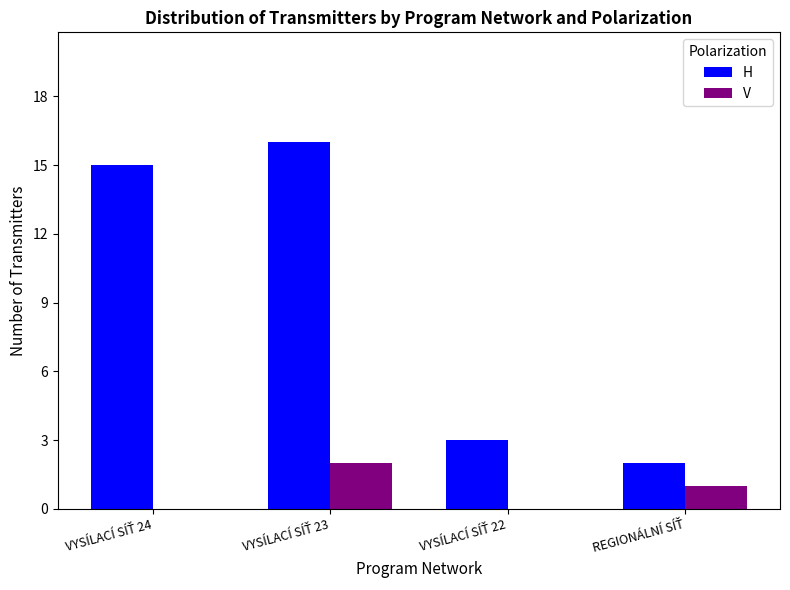

What is the sum of all V values?

3